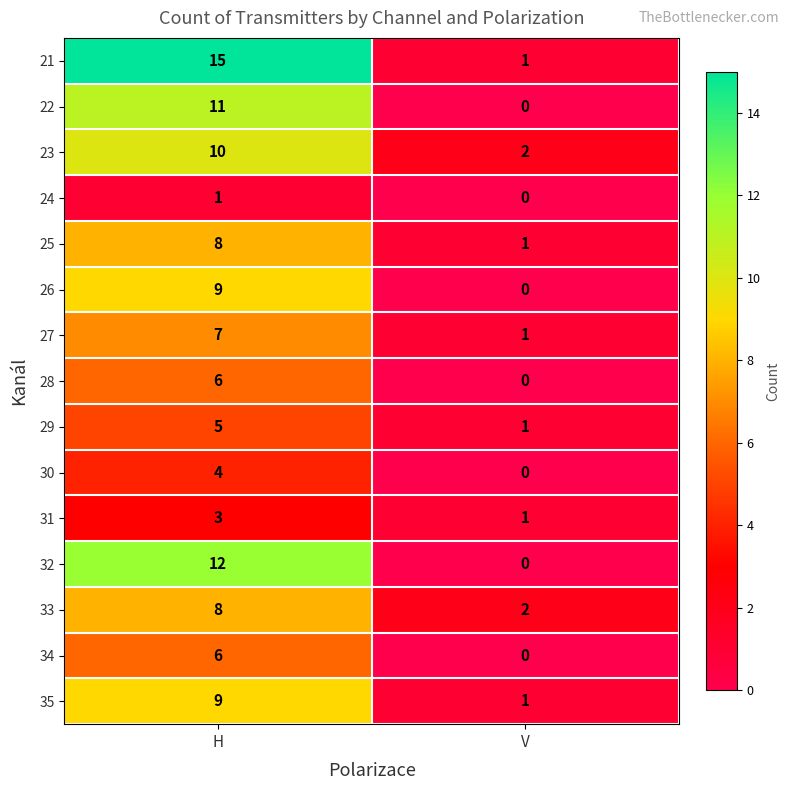

Count the number of data series in this chart.

15